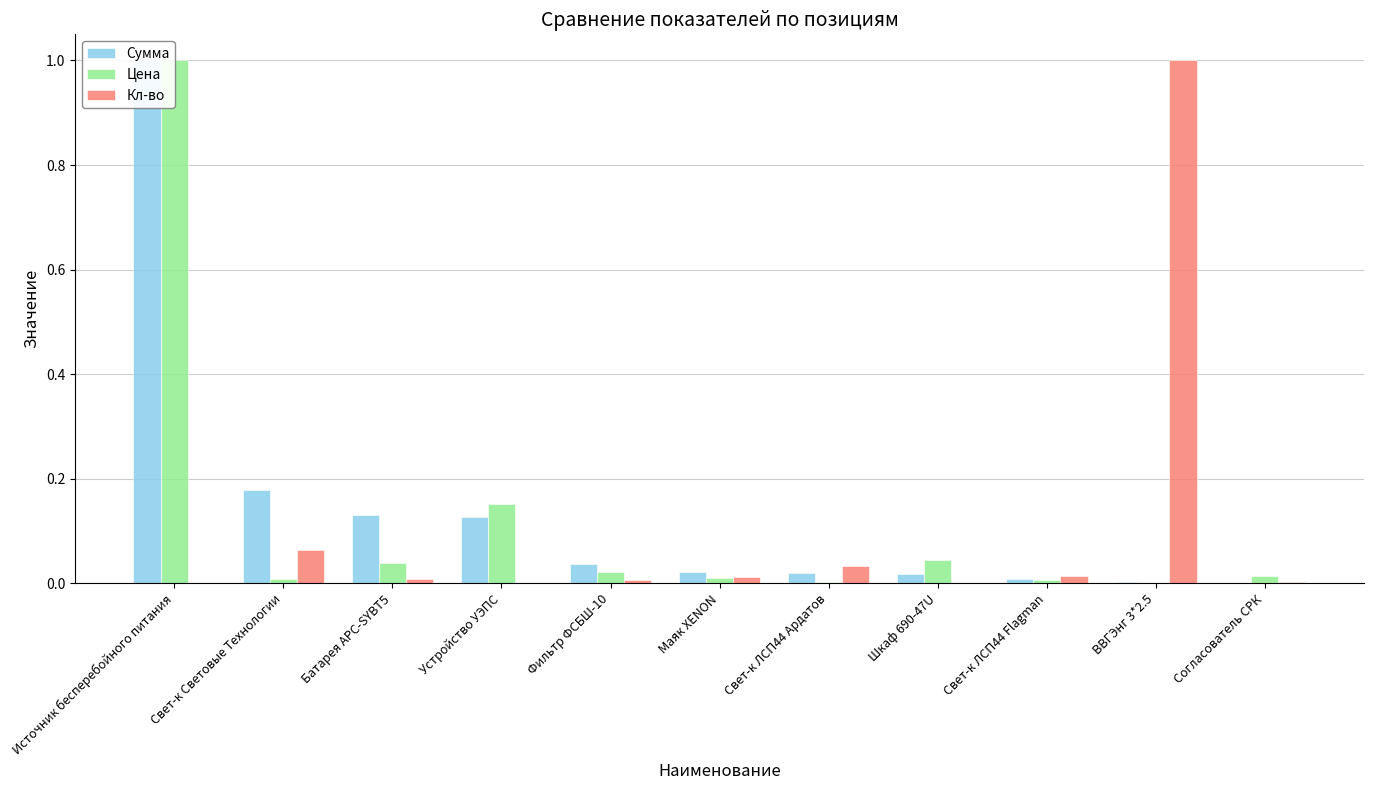

Reading left to right, transcribe all the data shown in this chart.

Сумма: Источник бесперебойного питания=1.0	Свет-к Световые Технологии=0.2	Батарея АРС-SYBT5=0.1	Устройство УЭПС=0.1	Фильтр ФСБШ-10=0.0	Маяк XENON=0.0	Свет-к ЛСП44 Ардатов=0.0	Шкаф 690-47U=0.0	Свет-к ЛСП44 Flagman=0.0	ВВГЭнг 3*2.5=0.0	Согласователь СРК=0.0
Цена: Источник бесперебойного питания=1.0	Свет-к Световые Технологии=0.0	Батарея АРС-SYBT5=0.0	Устройство УЭПС=0.2	Фильтр ФСБШ-10=0.0	Маяк XENON=0.0	Свет-к ЛСП44 Ардатов=0.0	Шкаф 690-47U=0.0	Свет-к ЛСП44 Flagman=0.0	ВВГЭнг 3*2.5=0.0	Согласователь СРК=0.0
Кл-во: Источник бесперебойного питания=0.0	Свет-к Световые Технологии=0.1	Батарея АРС-SYBT5=0.0	Устройство УЭПС=0.0	Фильтр ФСБШ-10=0.0	Маяк XENON=0.0	Свет-к ЛСП44 Ардатов=0.0	Шкаф 690-47U=0.0	Свет-к ЛСП44 Flagman=0.0	ВВГЭнг 3*2.5=1.0	Согласователь СРК=0.0